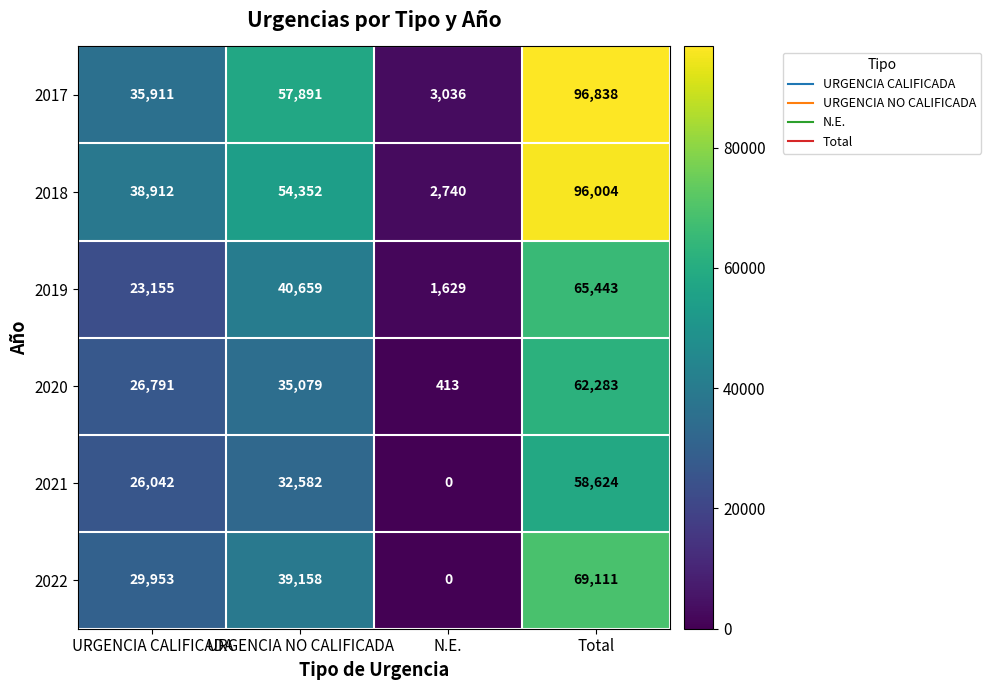

Between URGENCIA NO CALIFICADA and N.E., which series saw the biggest shift?

2017